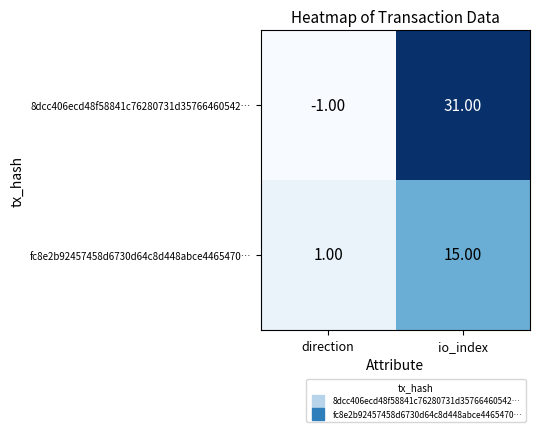

At which label does fc8e2b92457458d6730d64c8d448abce4465470… reach its peak?

io_index